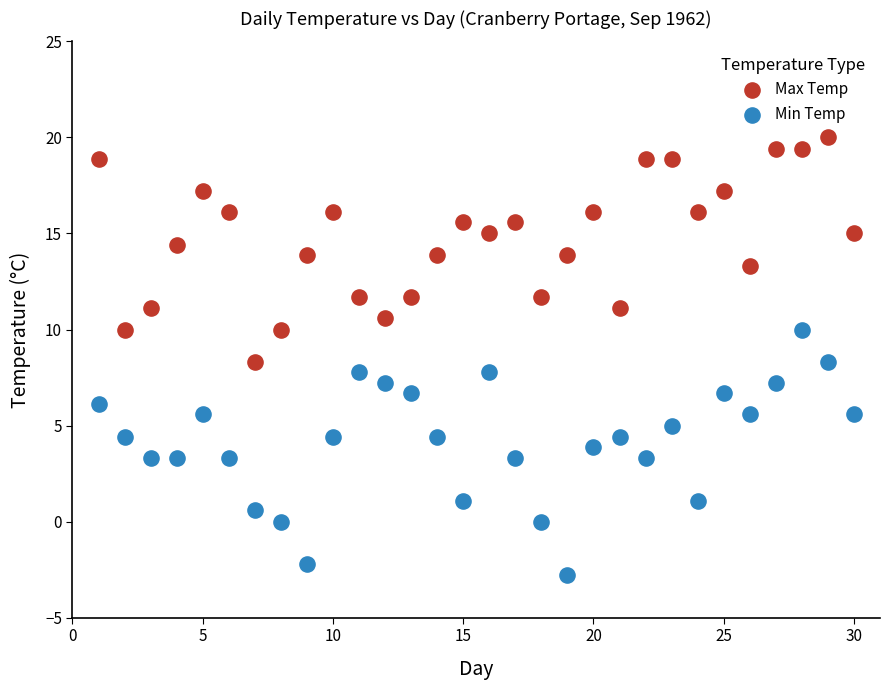

What are all the series names shown in the legend?

Max Temp, Min Temp